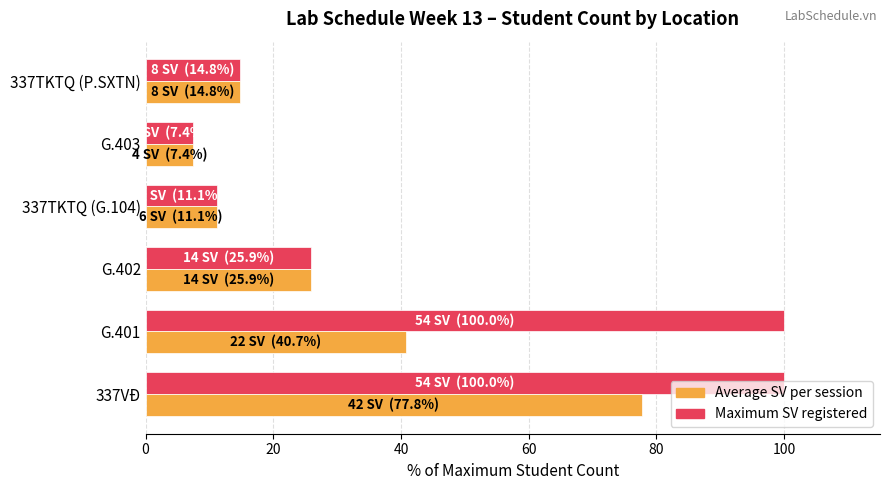

At which category is the sum across all series the highest?

337VĐ